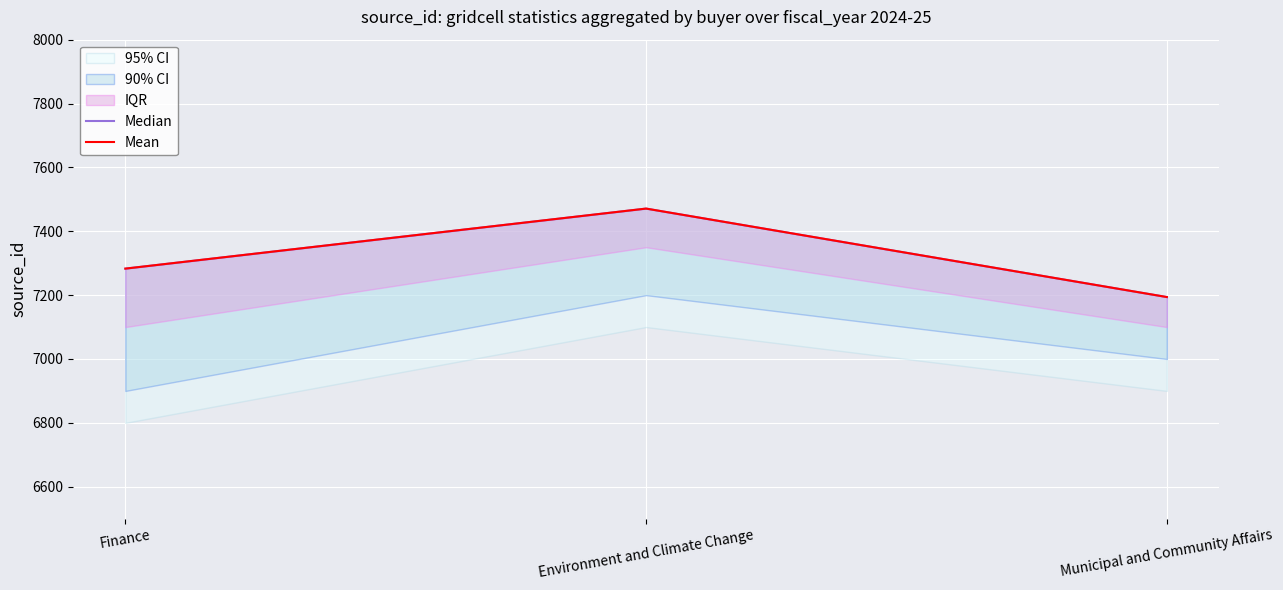

True or false: Mean has a value of 7194 at Municipal and Community Affairs.

True